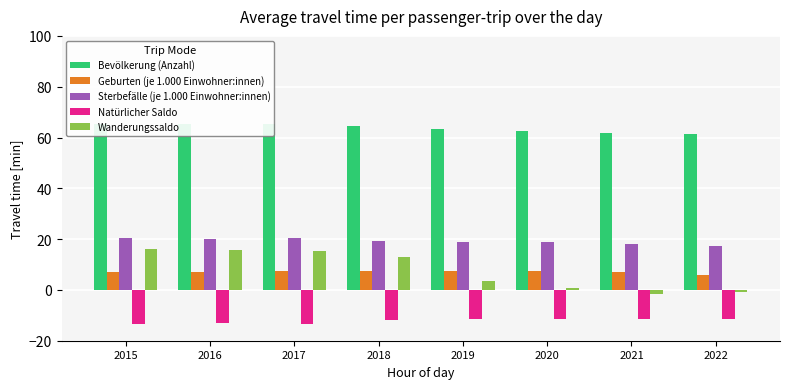

What are all the series names shown in the legend?

Bevölkerung (Anzahl), Geburten (je 1.000 Einwohner:innen), Sterbefälle (je 1.000 Einwohner:innen), Natürlicher Saldo, Wanderungssaldo